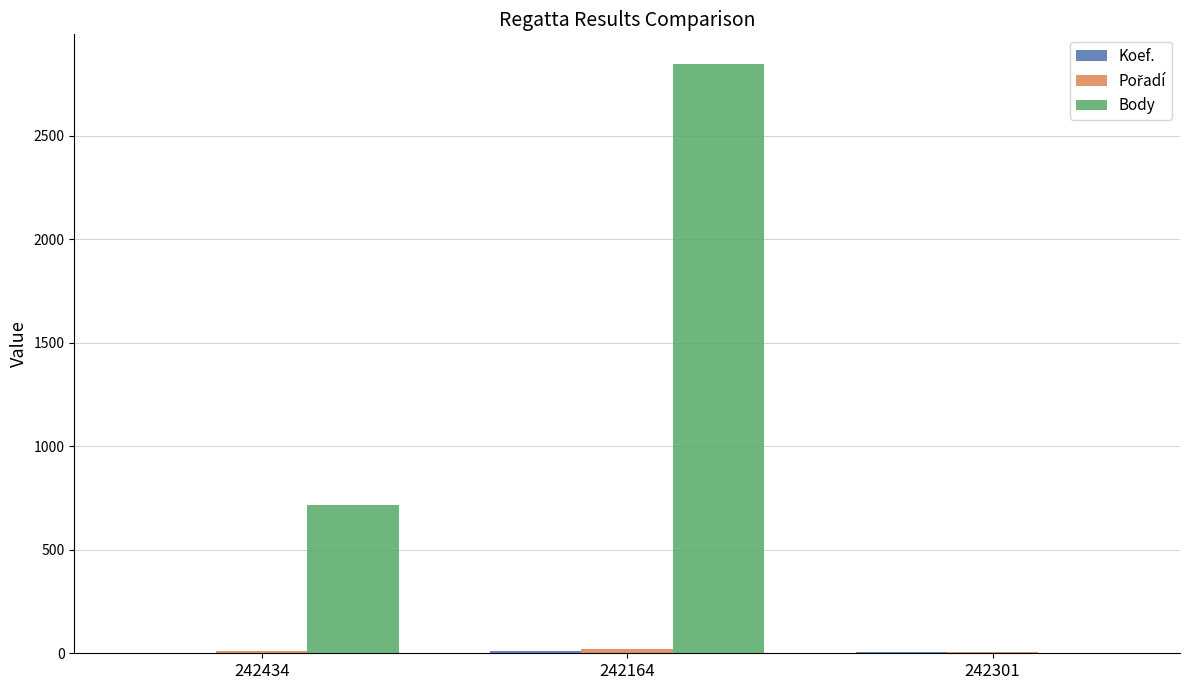

Which series has the largest total across all categories?

Body